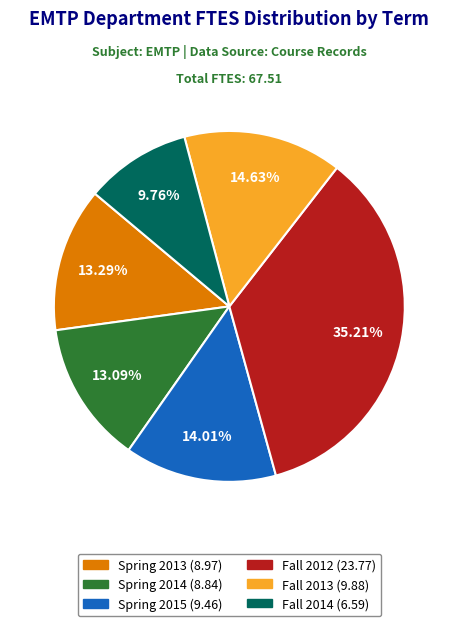

True or false: Fall 2014 accounts for 10% of the total.

True